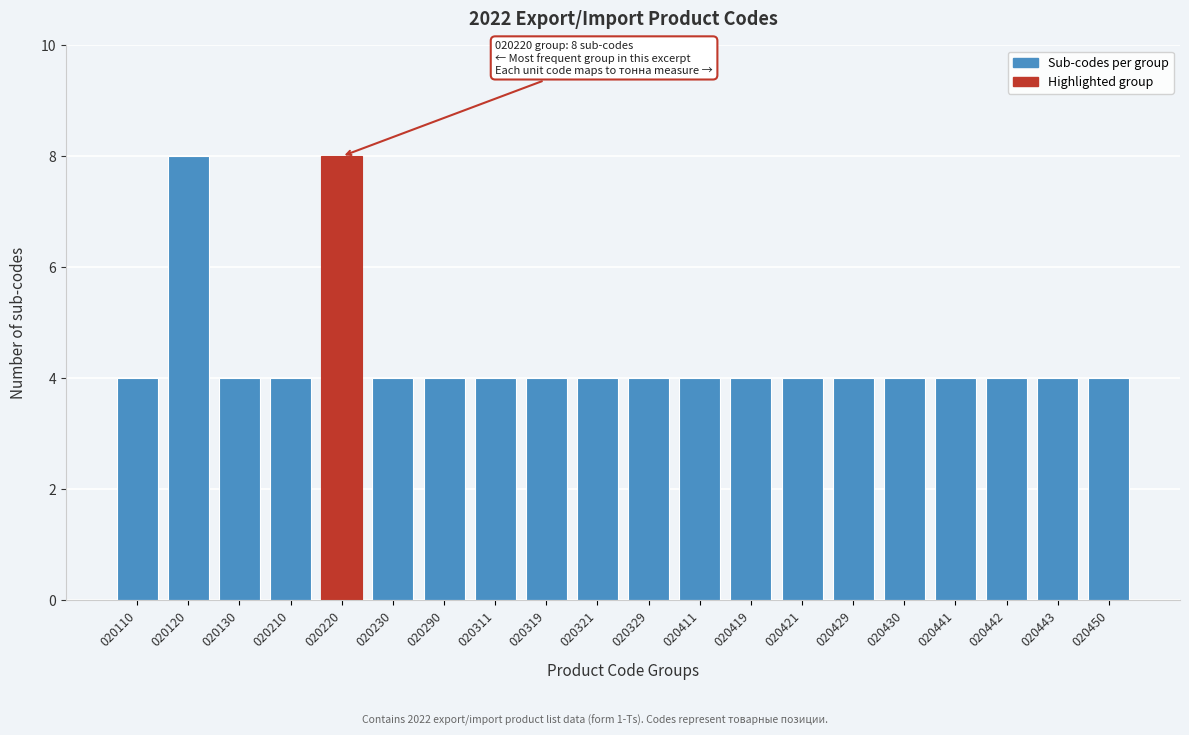

Reading right to left, list all the values displayed in this chart.

020450=4	020443=4	020442=4	020441=4	020430=4	020429=4	020421=4	020419=4	020411=4	020329=4	020321=4	020319=4	020311=4	020290=4	020230=4	020220=8	020210=4	020130=4	020120=8	020110=4